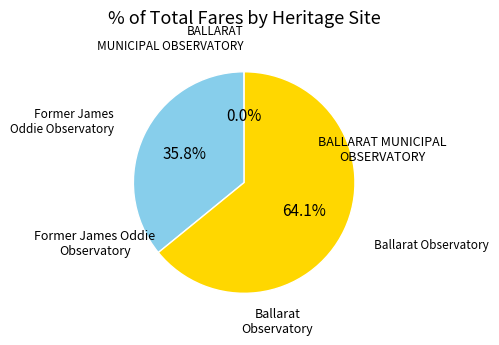

Does any single category account for the majority?

Yes